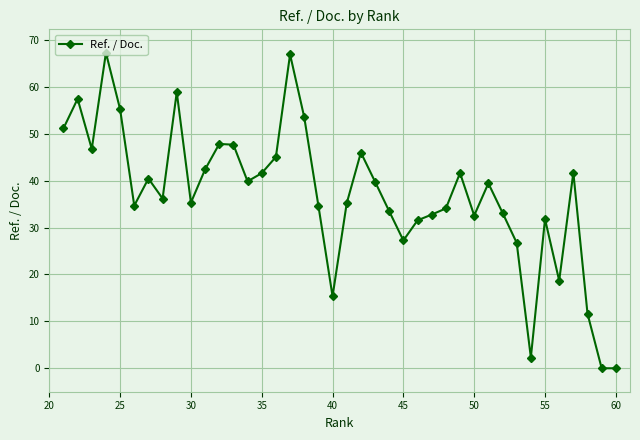

The value at 35 is 41.6. True or false?

True